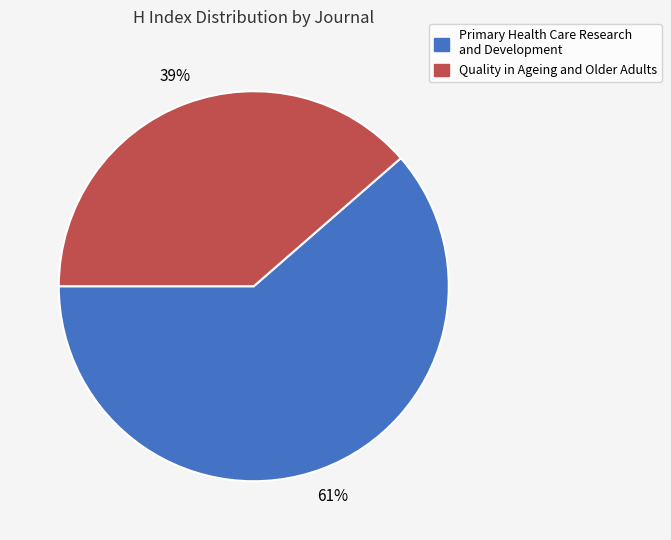

Which category has the smallest portion of the pie?

Quality in Ageing and Older Adults